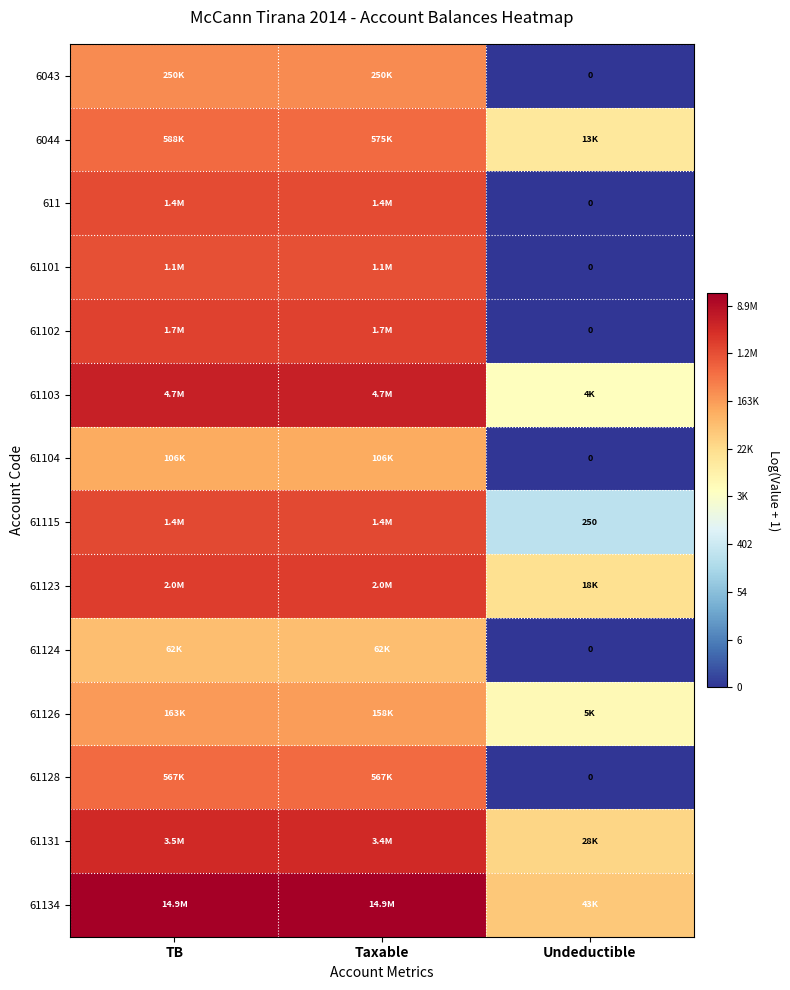

Rank the series at Undeductible from highest to lowest value.

61134, 61131, 61123, 6044, 61126, 61103, 61115, 6043, 611, 61101, 61102, 61104, 61124, 61128